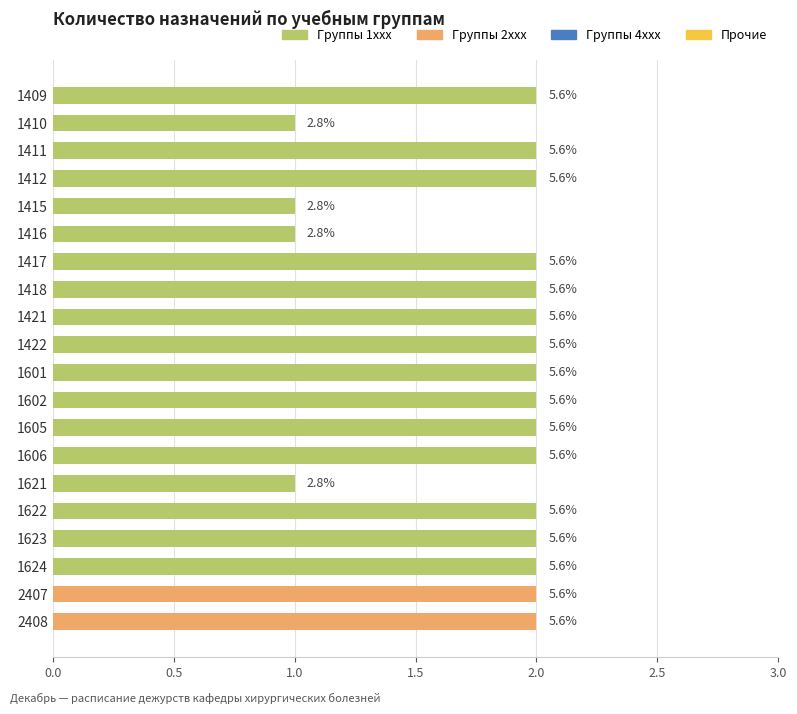

Does the chart contain any negative values?

No